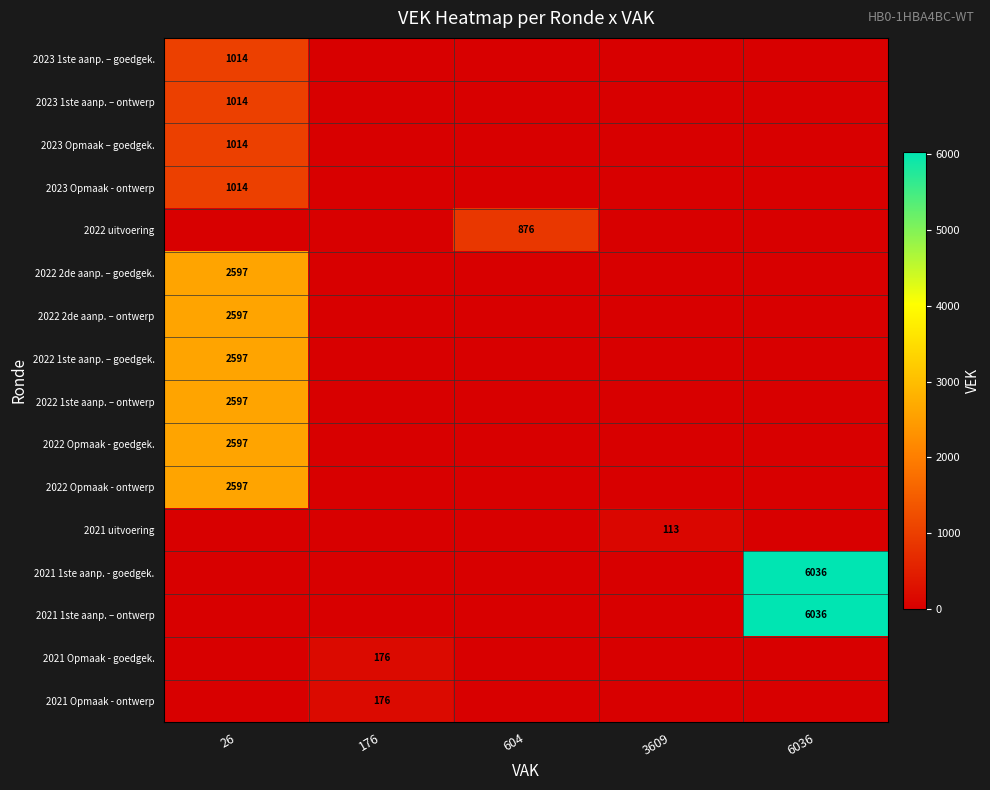

The value of 2021 1ste aanp. – ontwerp at 6036 is 6036. True or false?

True